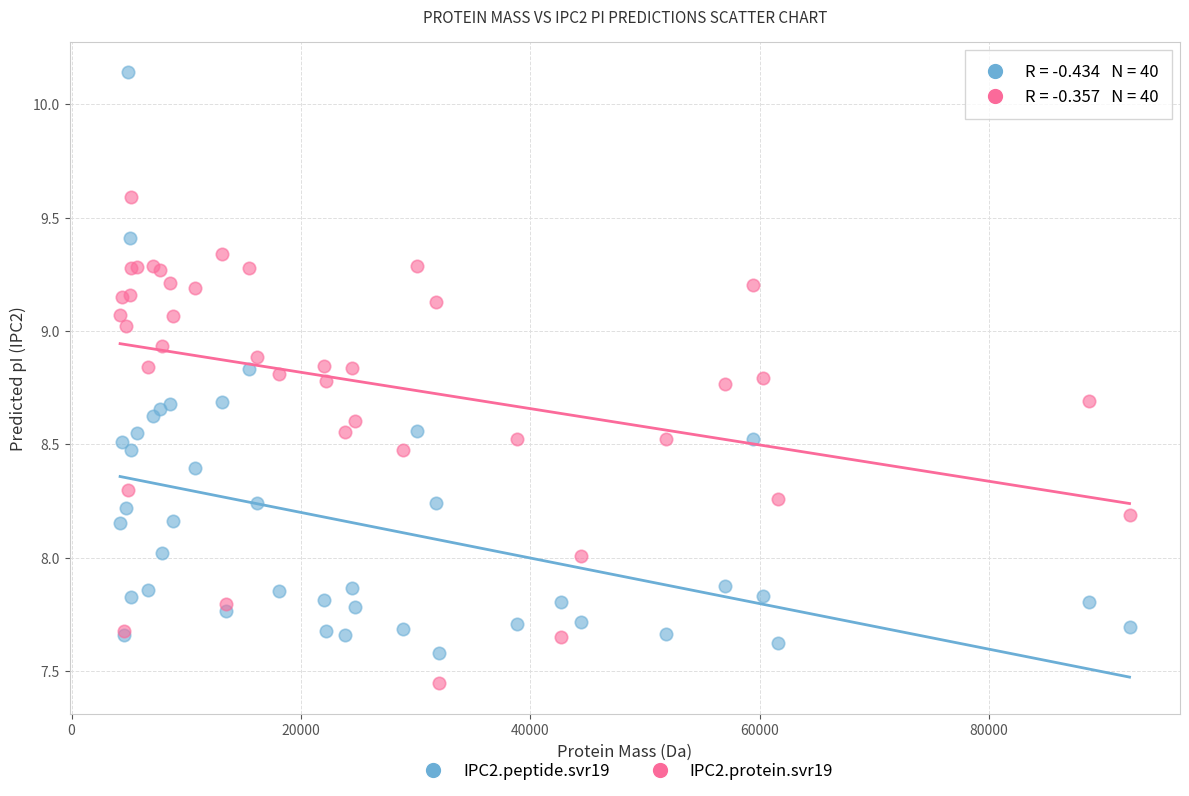

What are all the series names shown in the legend?

IPC2.peptide.svr19, IPC2.protein.svr19